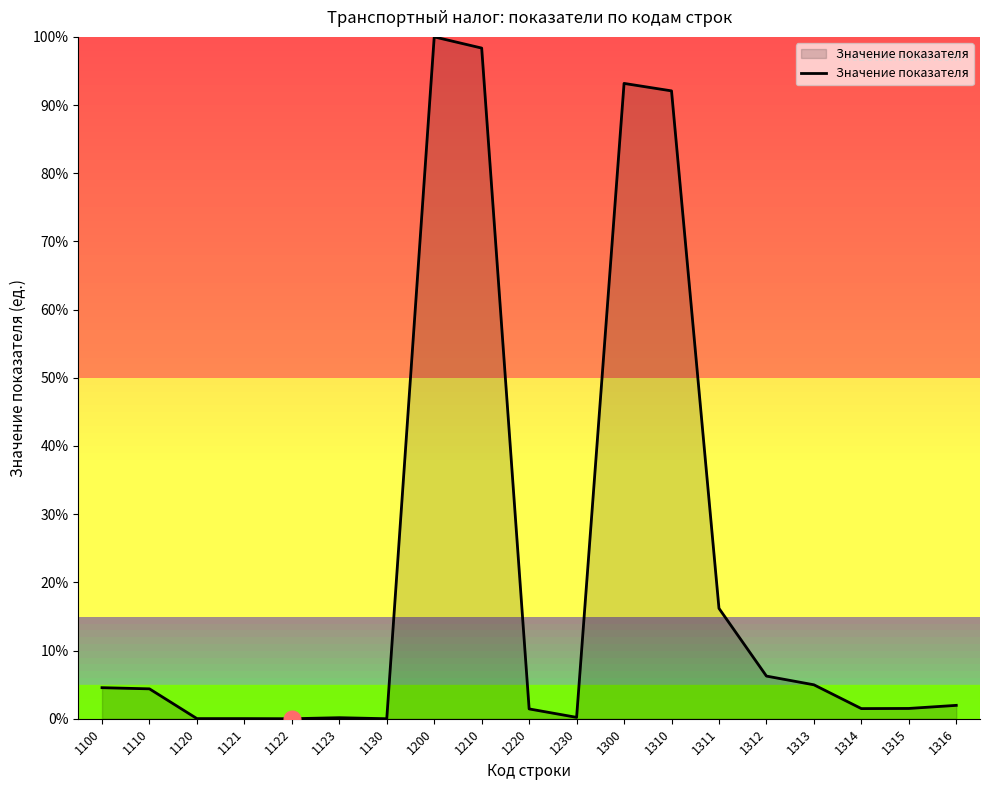

What is the change in value from 1220 to 1316?

+0.5